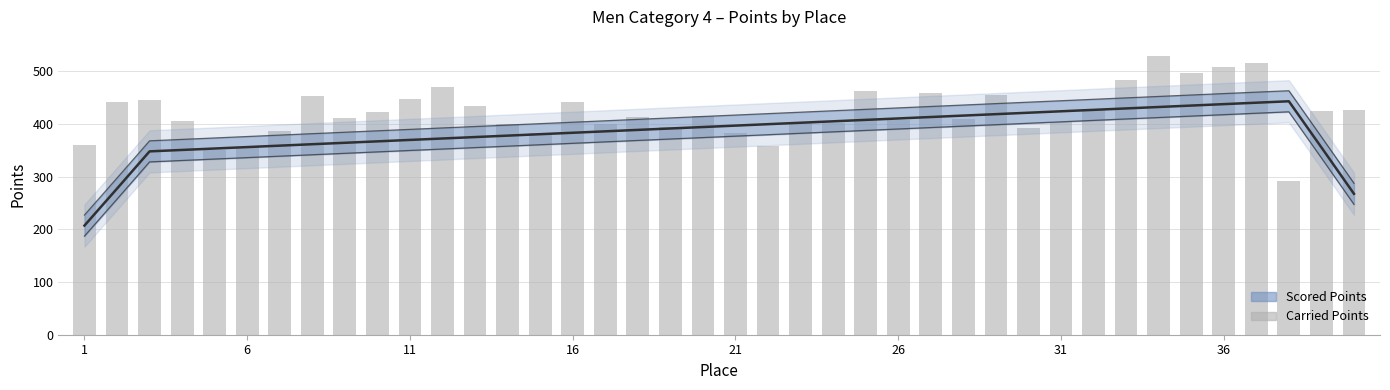

True or false: Carried Points has a value of 229.0 at 22.

False